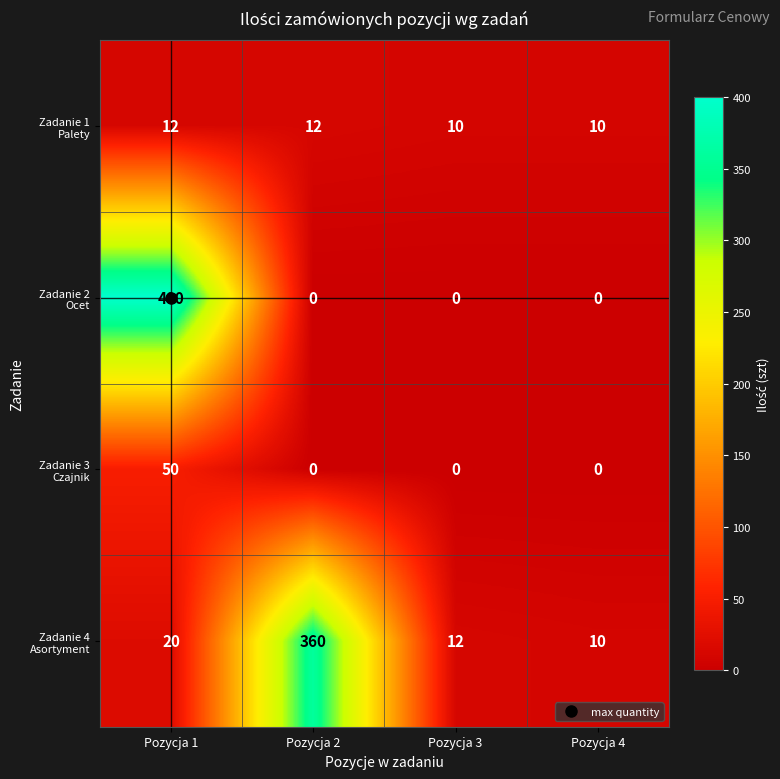

What is the spread (max minus min) of values at Pozycja 2?

360